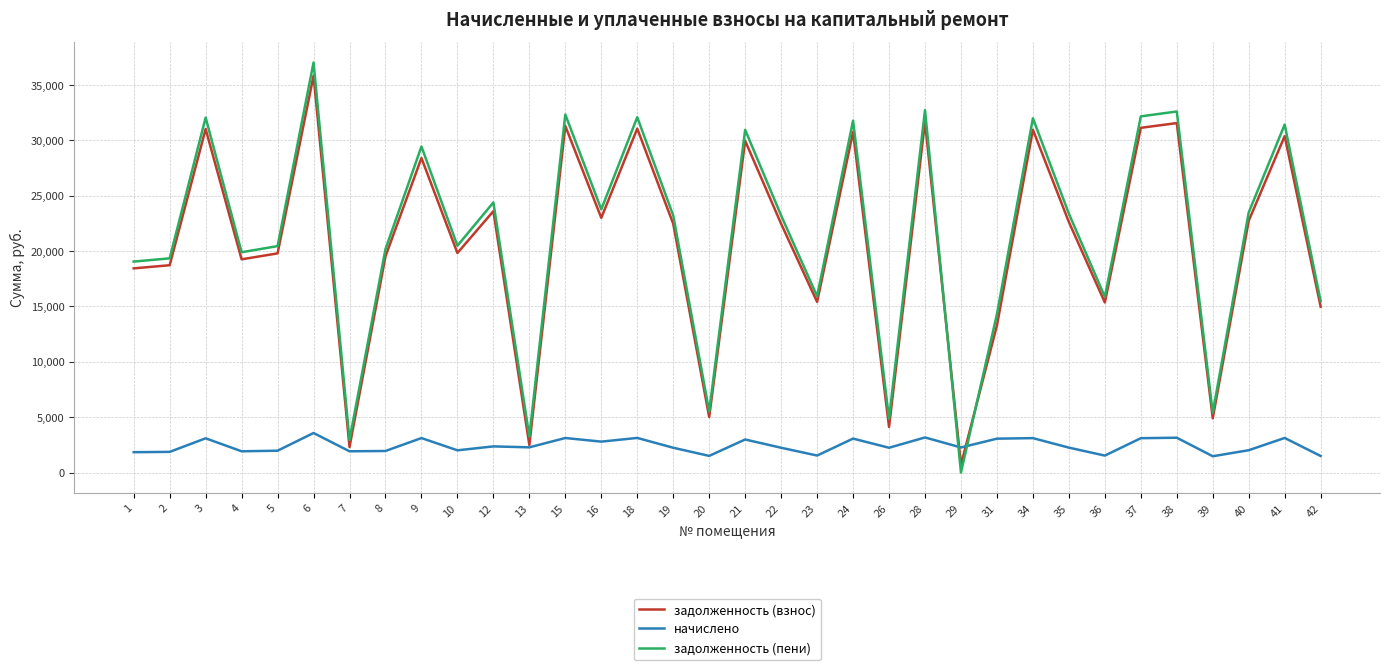

True or false: начислено and задолженность (пени) cross at least once.

True